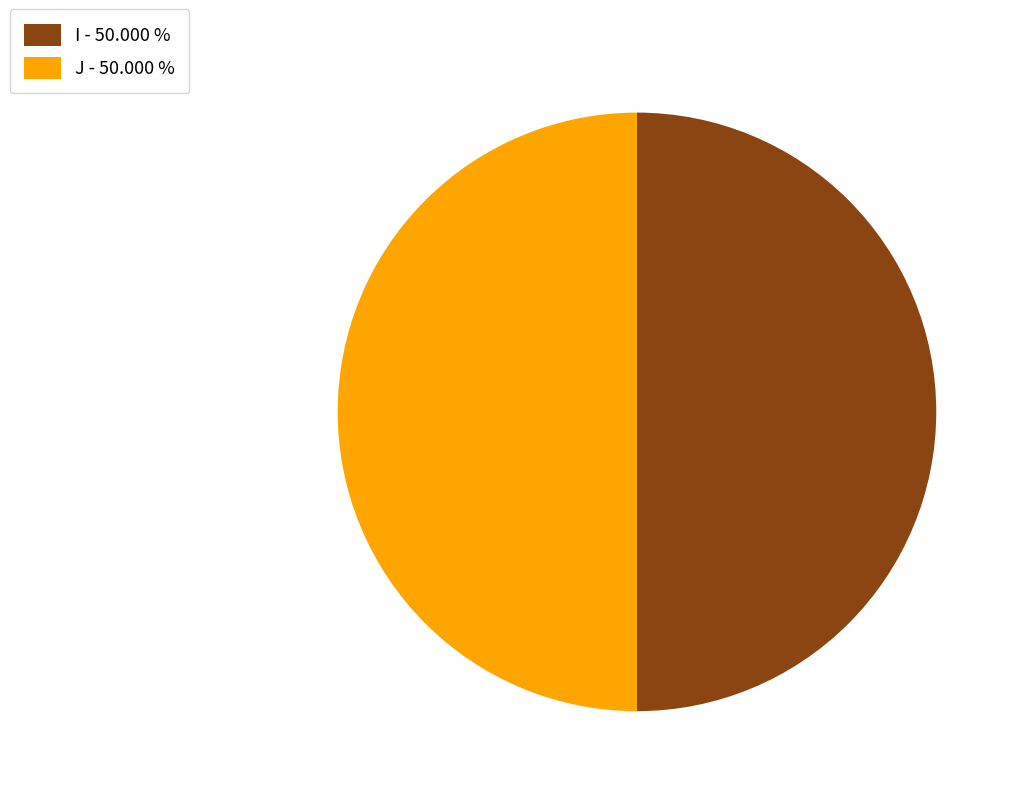

Approximately how many times larger is the value at J - 50.000 % compared to I - 50.000 %?

1.0